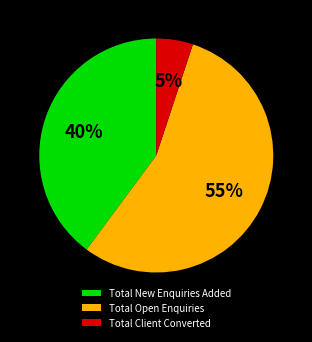

To the nearest percent, what is the average slice percentage?

33%